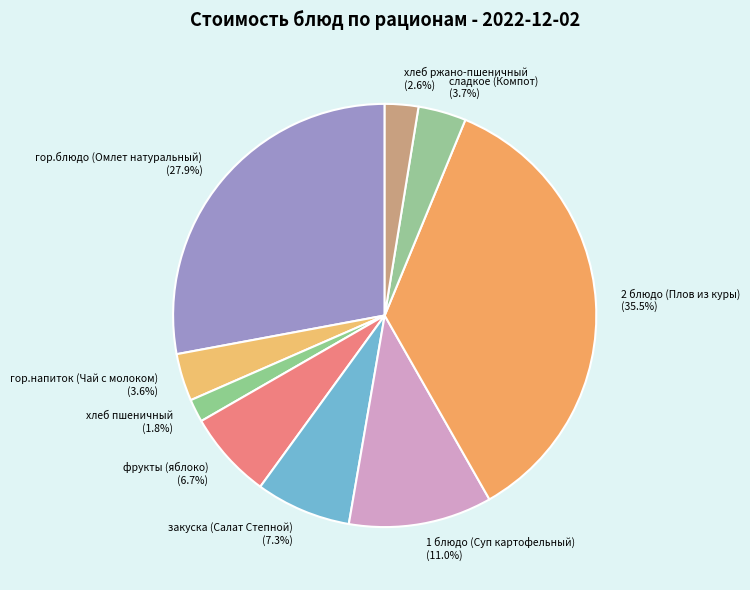

Which category has the smallest portion of the pie?

хлеб пшеничный